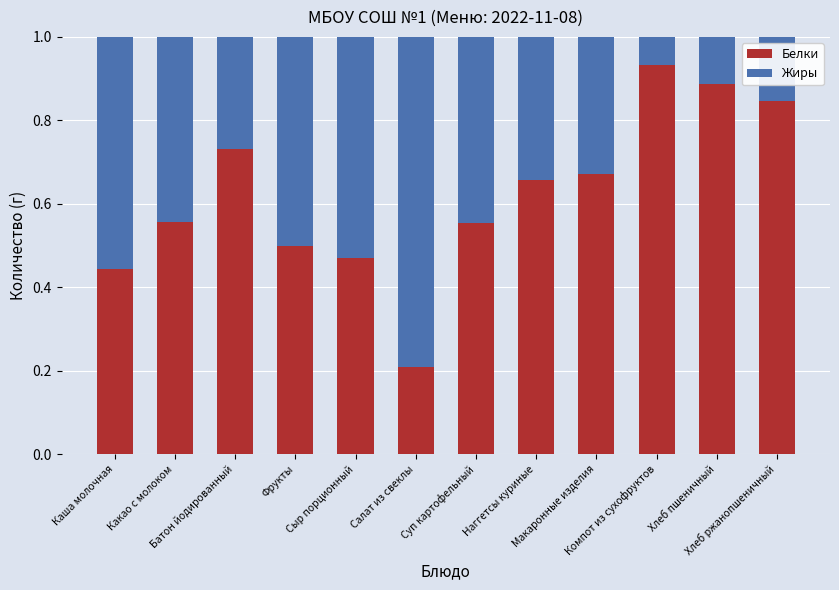

Between Батон йодированный and Фрукты, which series saw the biggest shift?

Белки